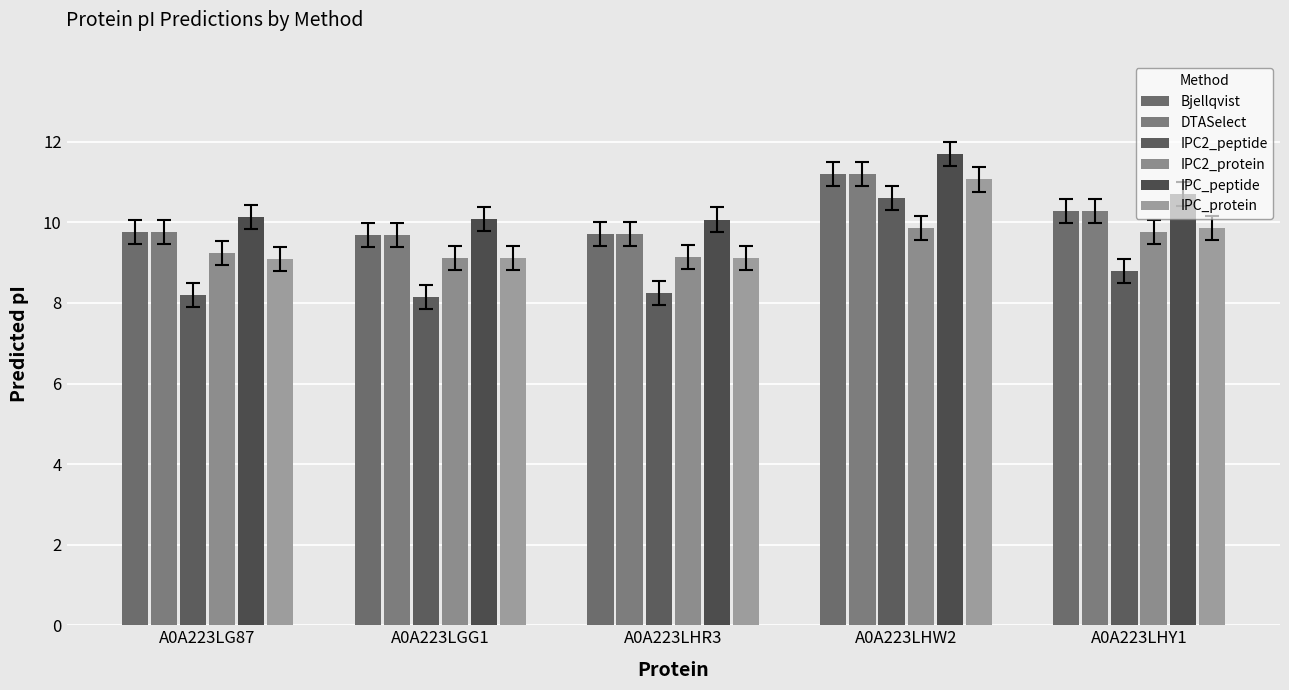

What is the approximate value of DTASelect at A0A223LHW2?

11.2